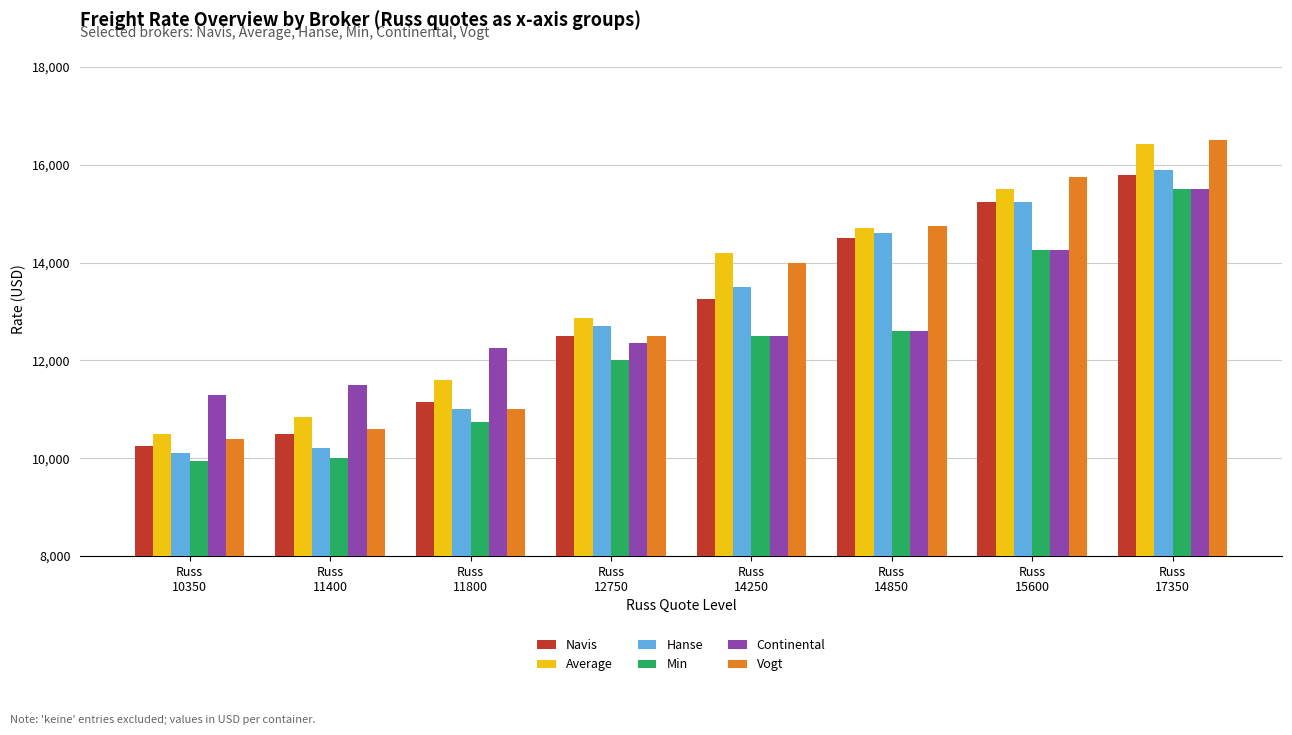

Reading right to left, list all the values displayed in this chart.

Navis: 15800	15250	14500	13250	12500	11150	10500	10250
Average: 16429	15513	14713	14188	12865	11597	10851	10490
Hanse: 15900	15250	14600	13500	12700	11000	10200	10100
Min: 15500	14250	12600	12500	12000	10750	10000	9950
Continental: 15500	14250	12600	12500	12350	12250	11500	11300
Vogt: 16500	15750	14750	14000	12500	11000	10600	10400